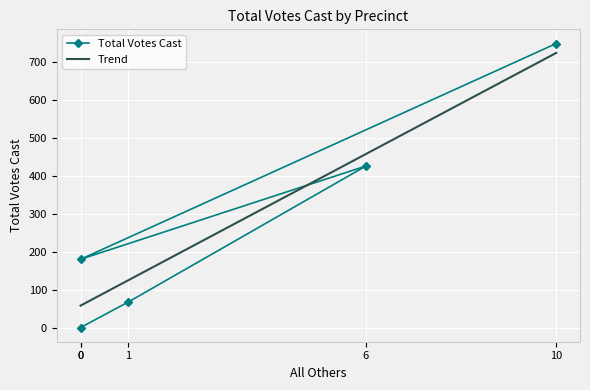

What is the lowest value of the Trend series?

57.8